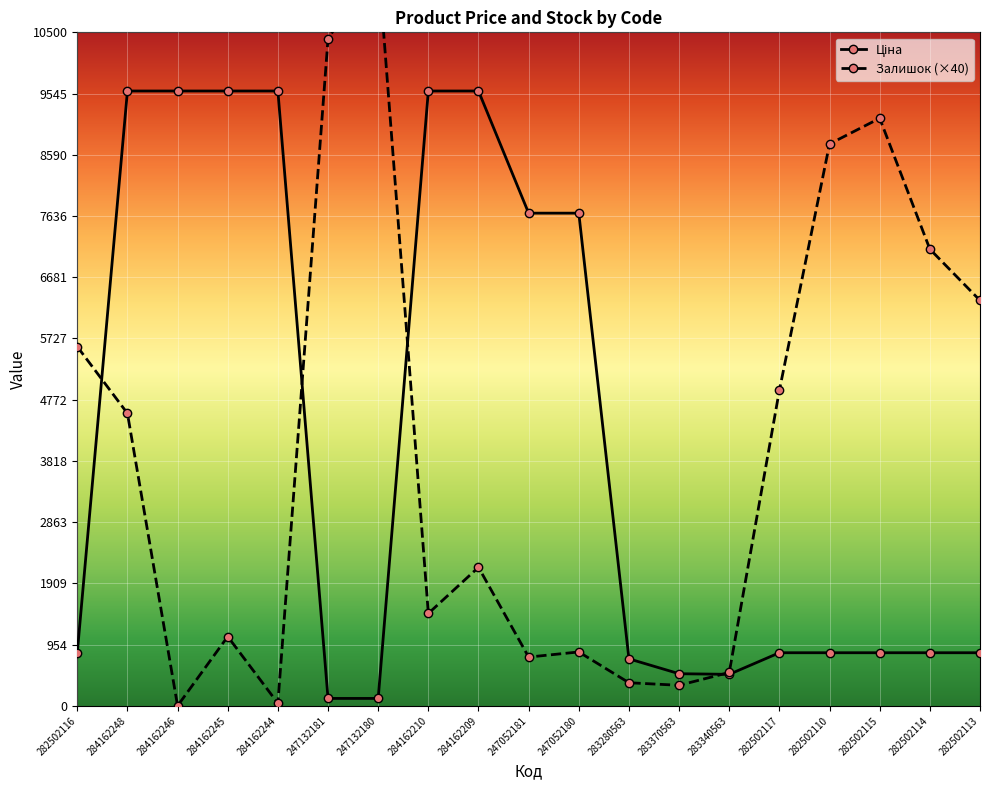

What is the average value of the Залишок series?

3997.9